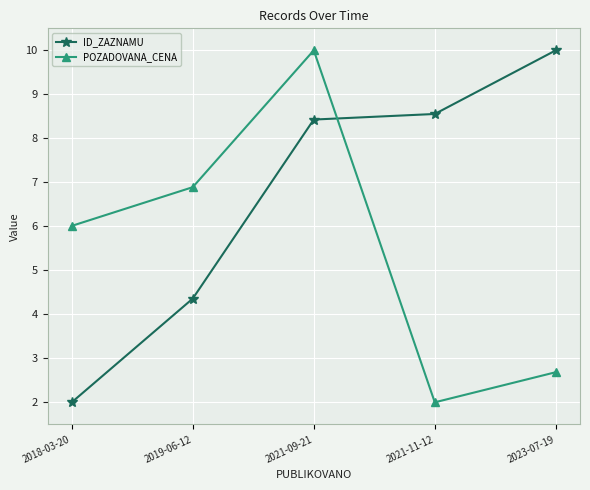

How many lines are shown in the chart?

2